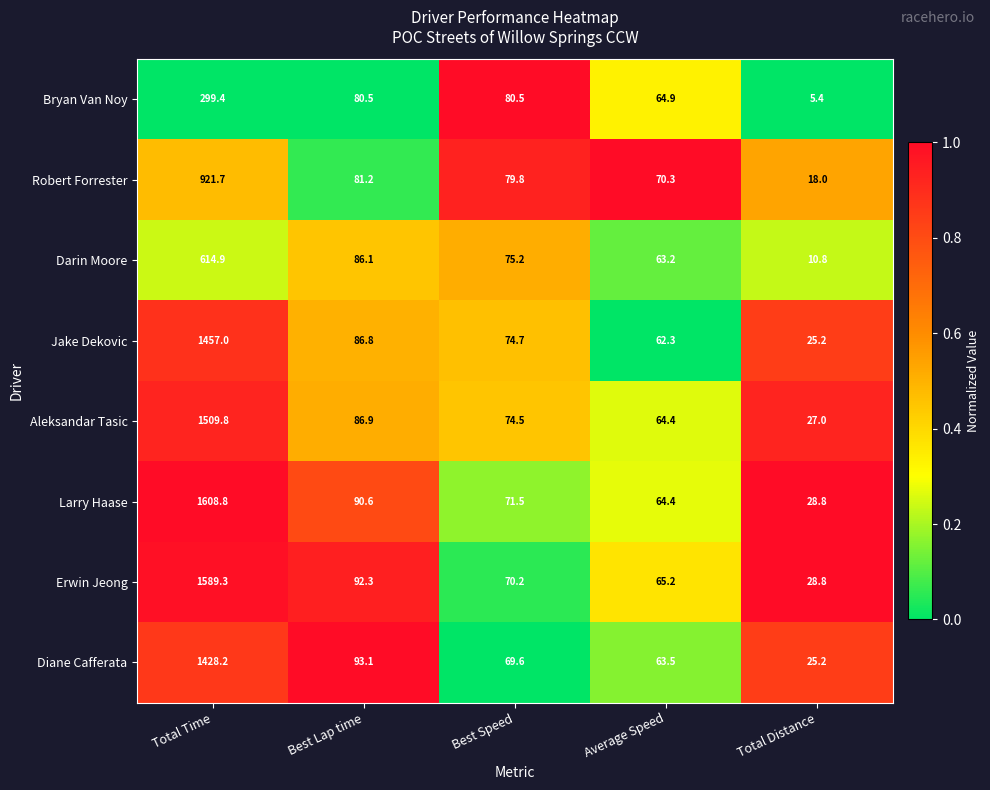

Rank the series by their maximum value, from highest to lowest.

Larry Haase, Erwin Jeong, Aleksandar Tasic, Jake Dekovic, Diane Cafferata, Robert Forrester, Darin Moore, Bryan Van Noy